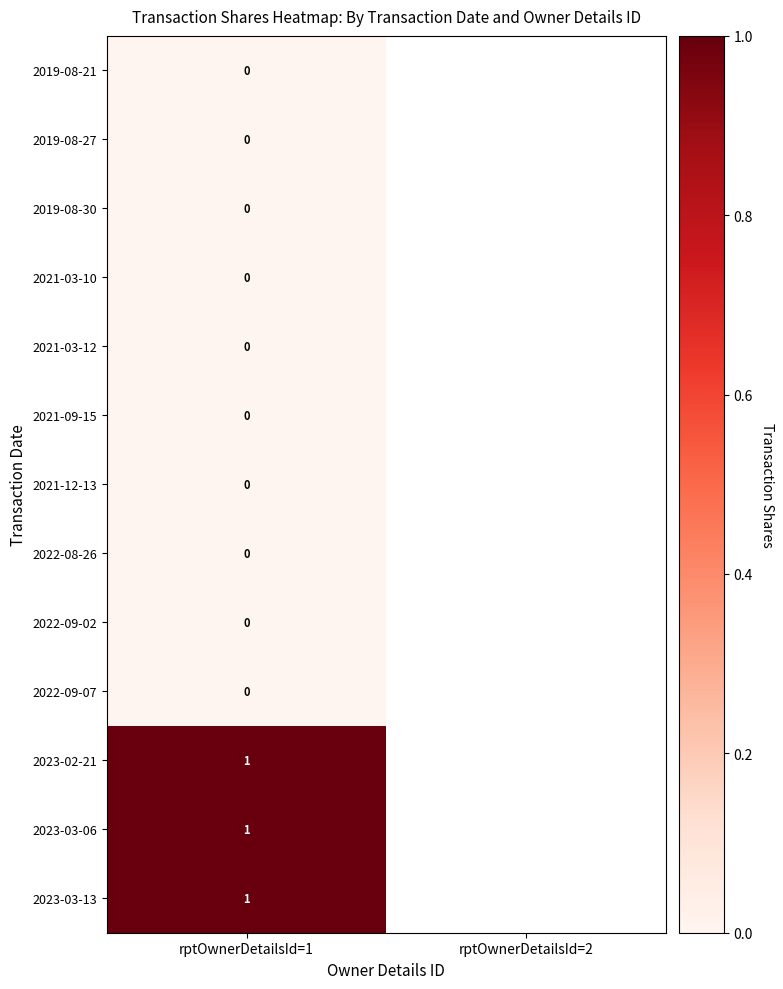

What is the total value across all series at rptOwnerDetailsId=1?

3